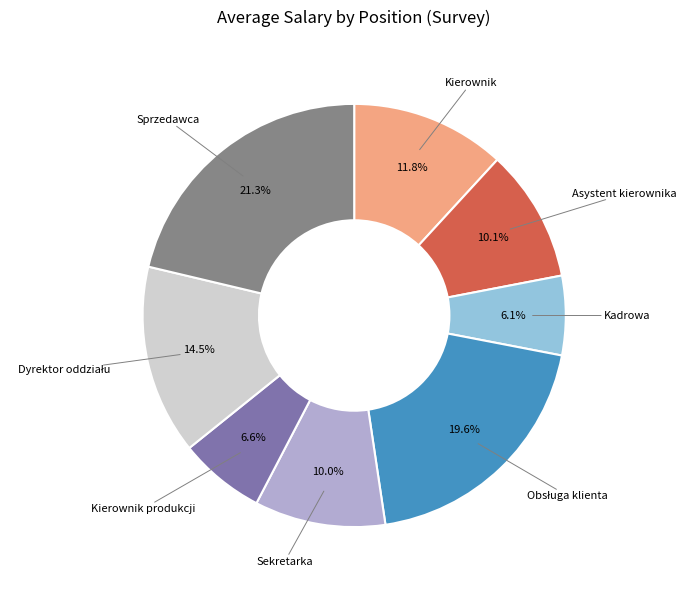

Is there a majority slice in this chart?

No